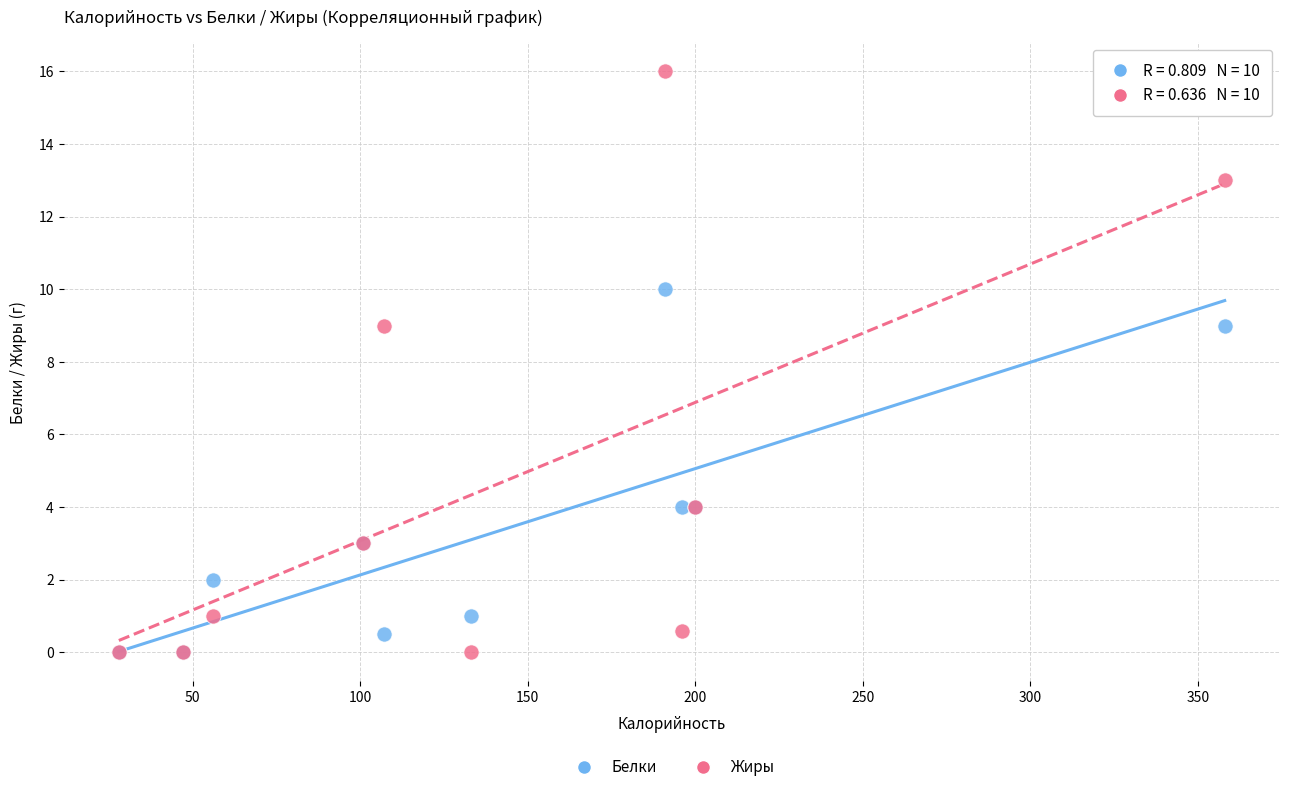

Which series reaches the maximum Y coordinate?

Жиры